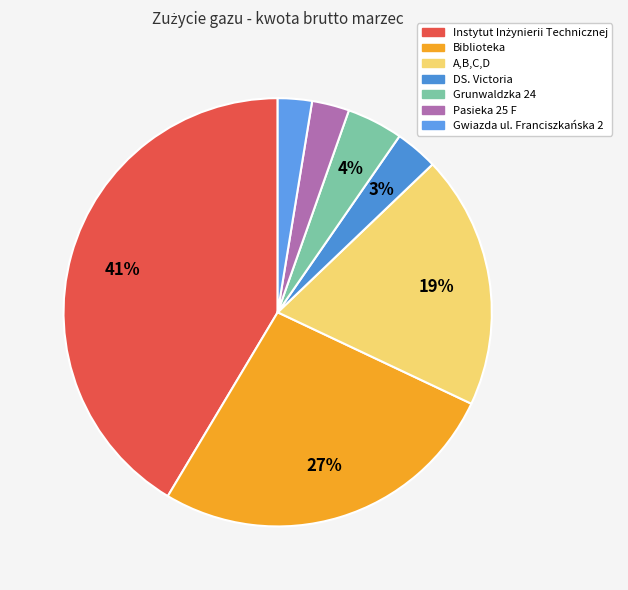

To the nearest percent, what portion does Grunwaldzka 24 represent?

4%